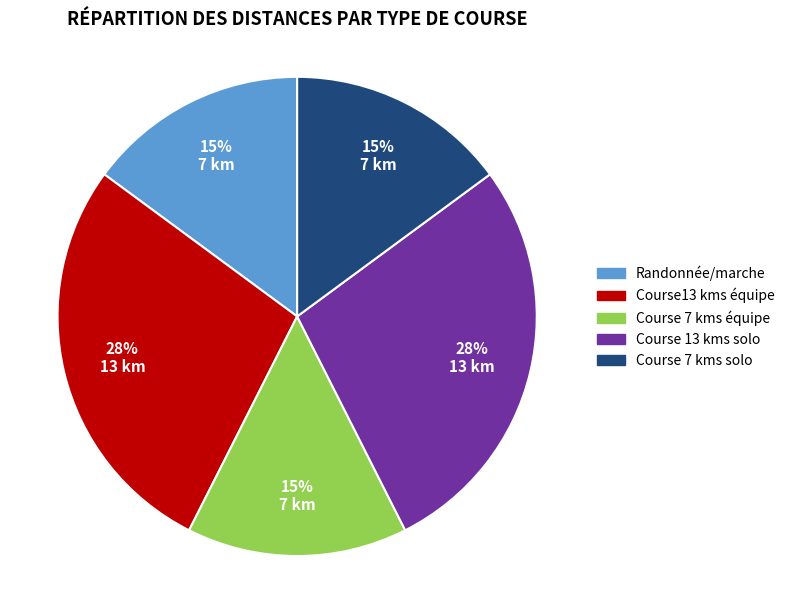

Between Randonnée/marche and Course13 kms équipe, which is larger?

Course13 kms équipe